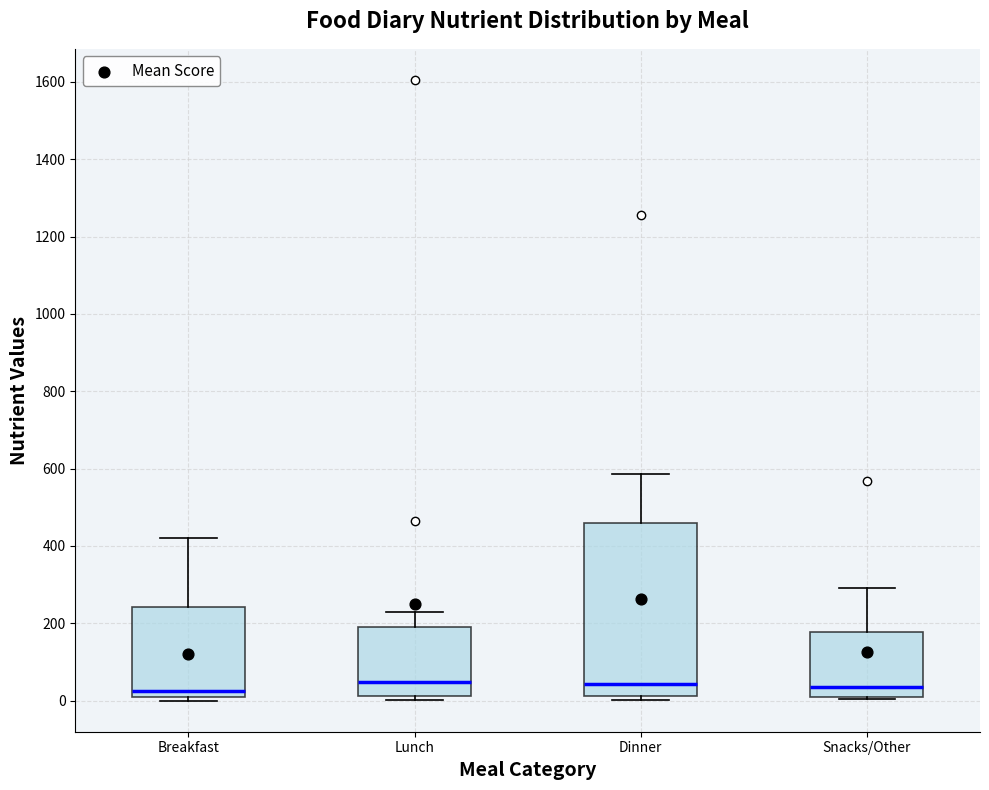

Reading left to right, read every box against the y-axis: the position of its median line, the range the box covers, and the ends of its whiskers. The values are not printed on the chart, so give them approximately, as read against the axis.

Breakfast: median 20, box 0 to 240, whiskers 0 (just below the box's lower edge) to 420
Lunch: median 40, box 20 to 180, whiskers 0 to 240
Dinner: median 40, box 20 to 460, whiskers 0 to 580
Snacks/Other: median 40, box 0 to 180, whiskers 0 to 300